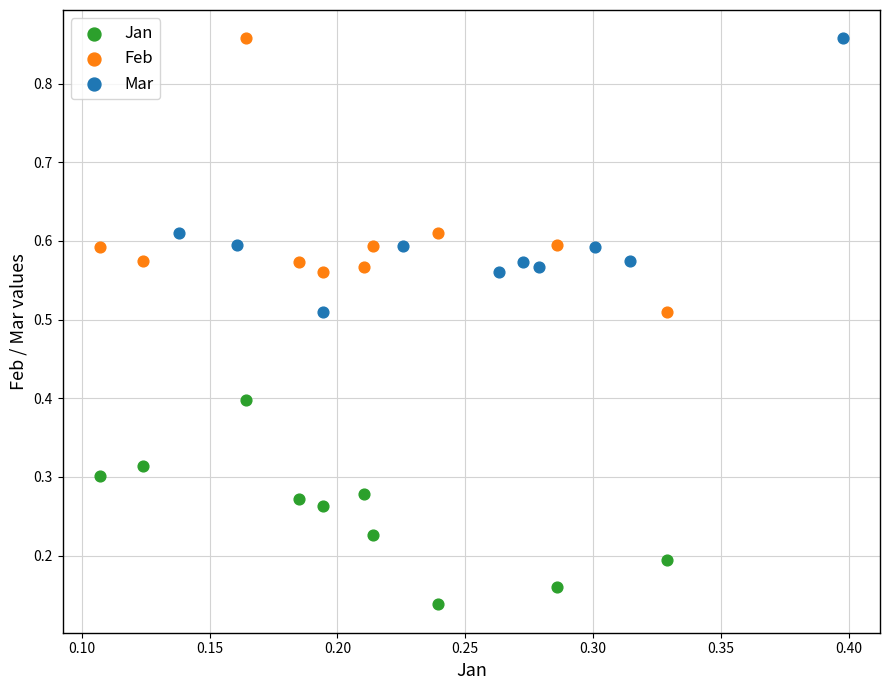

Which series contains the lowest Y value?

Jan